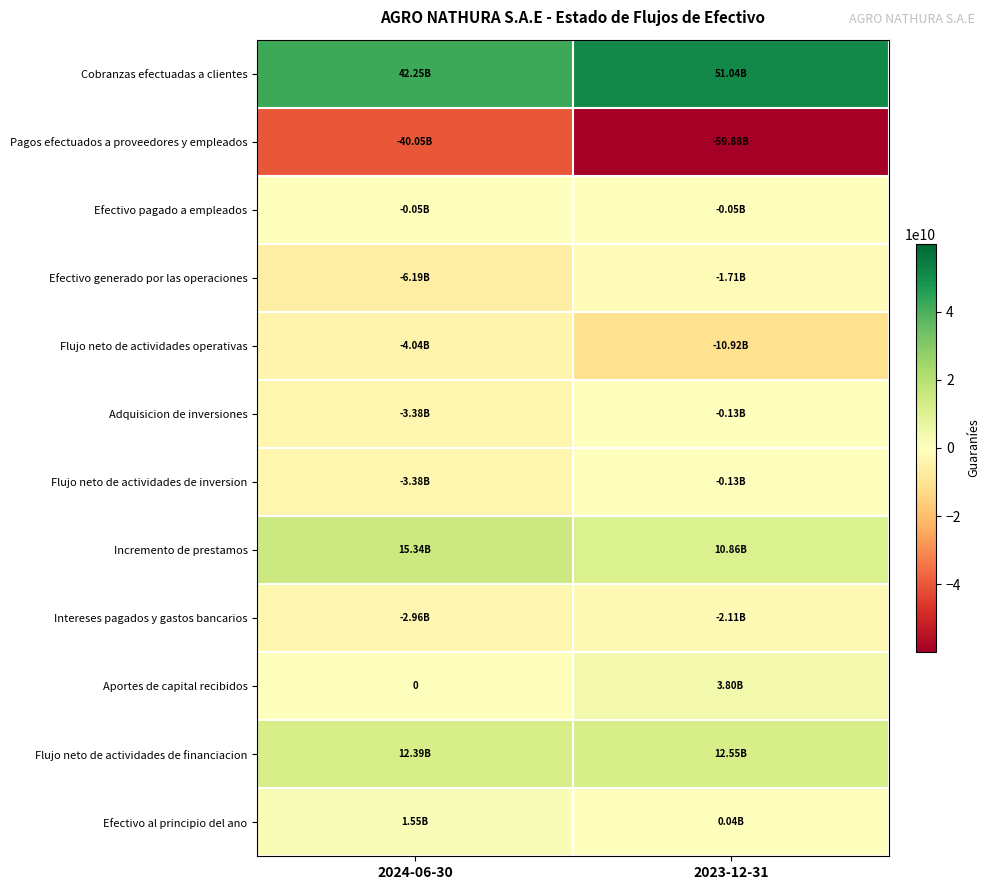

At which category is the sum across all series the highest?

2024-06-30